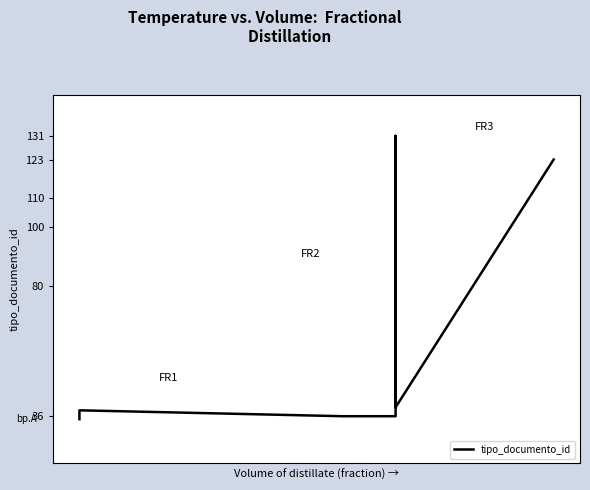

How many data points are above 38?

4